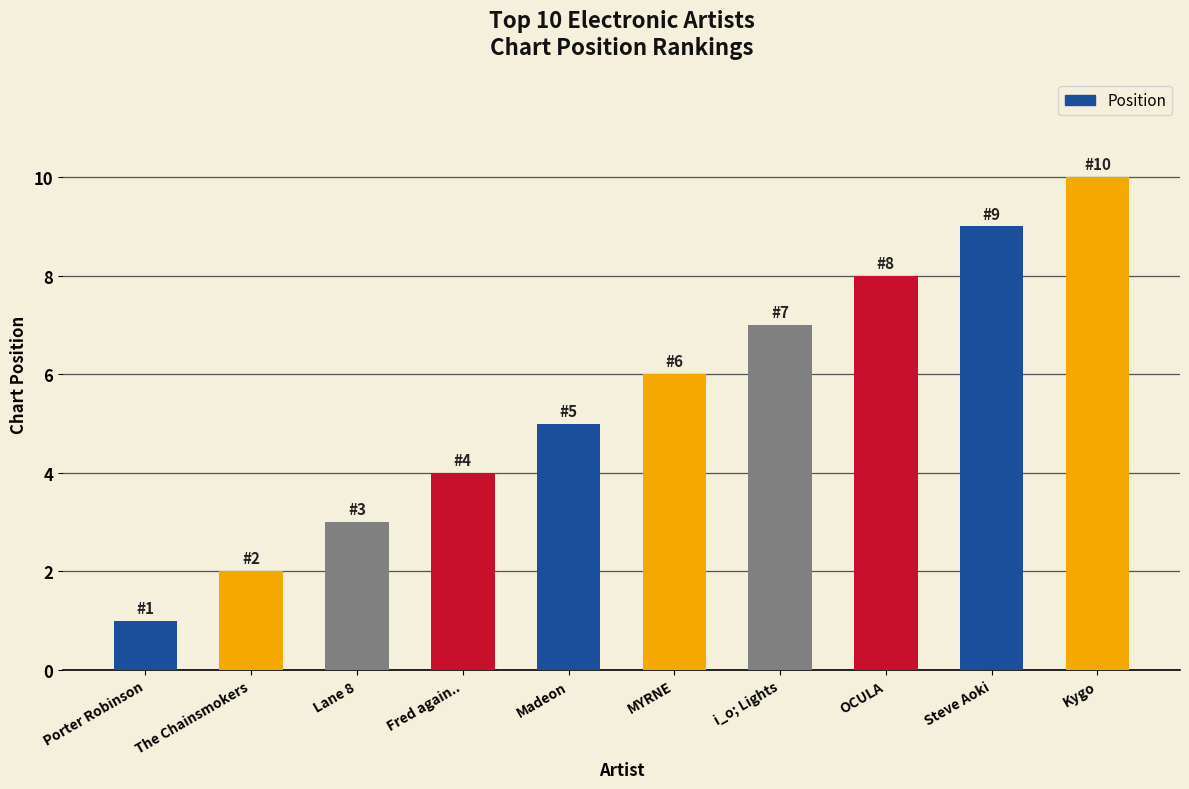

What is the change in value from The Chainsmokers to i_o; Lights?

+5